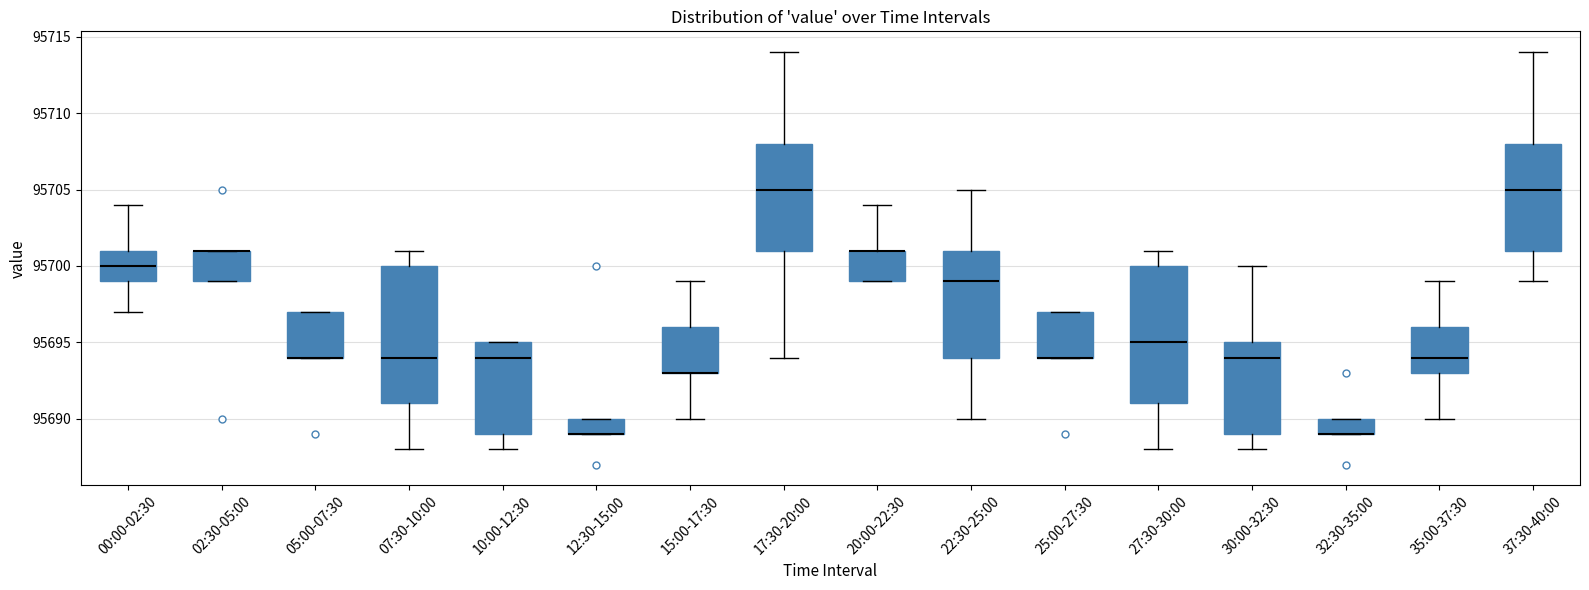

Reading left to right, read every box against the y-axis: the position of its median line, the range the box covers, and the ends of its whiskers. The values are not printed on the chart, so give them approximately, as read against the axis.

00:00-02:30: median 95700, box 95699 to 95701, whiskers 95697 to 95704
02:30-05:00: median 95701 (drawn on the box's upper edge), box 95699 to 95701, whiskers 95699 to 95701
05:00-07:30: median 95694 (drawn on the box's lower edge), box 95694 to 95697, whiskers 95694 to 95697
07:30-10:00: median 95694, box 95691 to 95700, whiskers 95688 to 95701
10:00-12:30: median 95694, box 95689 to 95695, whiskers 95688 to 95695
12:30-15:00: median 95689 (drawn on the box's lower edge), box 95689 to 95690, whiskers 95689 to 95690
15:00-17:30: median 95693 (drawn on the box's lower edge), box 95693 to 95696, whiskers 95690 to 95699
17:30-20:00: median 95705, box 95701 to 95708, whiskers 95694 to 95714
20:00-22:30: median 95701 (drawn on the box's upper edge), box 95699 to 95701, whiskers 95699 to 95704
22:30-25:00: median 95699, box 95694 to 95701, whiskers 95690 to 95705
25:00-27:30: median 95694 (drawn on the box's lower edge), box 95694 to 95697, whiskers 95694 to 95697
27:30-30:00: median 95695, box 95691 to 95700, whiskers 95688 to 95701
30:00-32:30: median 95694, box 95689 to 95695, whiskers 95688 to 95700
32:30-35:00: median 95689 (drawn on the box's lower edge), box 95689 to 95690, whiskers 95689 to 95690
35:00-37:30: median 95694, box 95693 to 95696, whiskers 95690 to 95699
37:30-40:00: median 95705, box 95701 to 95708, whiskers 95699 to 95714